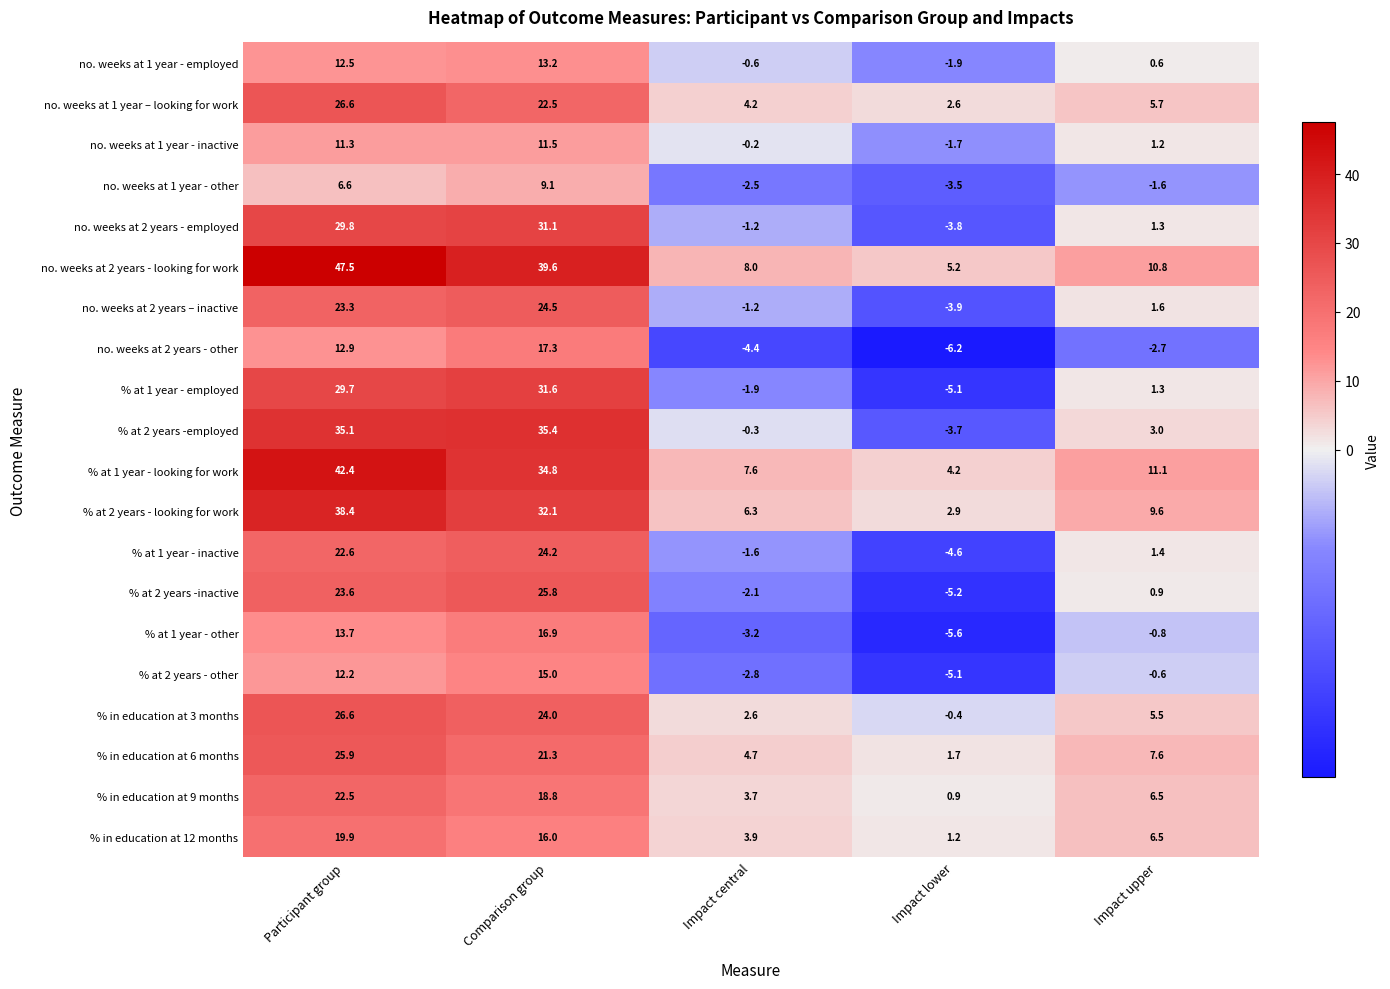

The value of % in education at 9 months at Comparison group is 31.2. True or false?

False